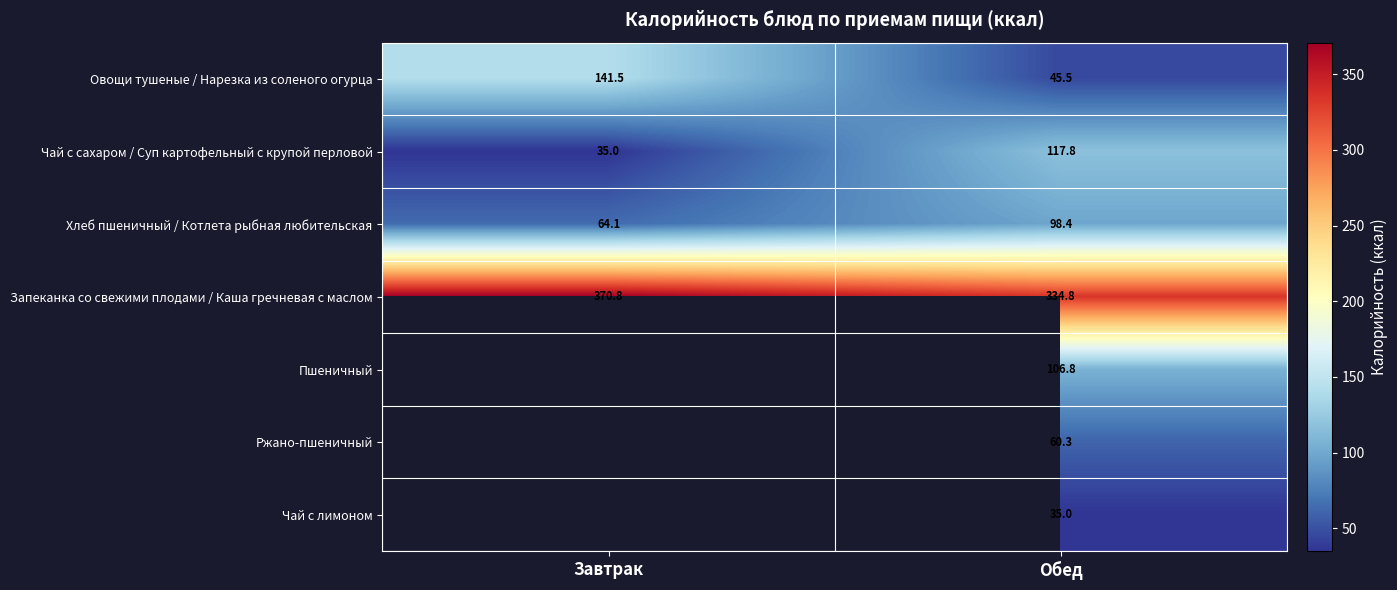

At which label does Хлеб пшеничный / Котлета рыбная любительская reach its minimum?

Завтрак